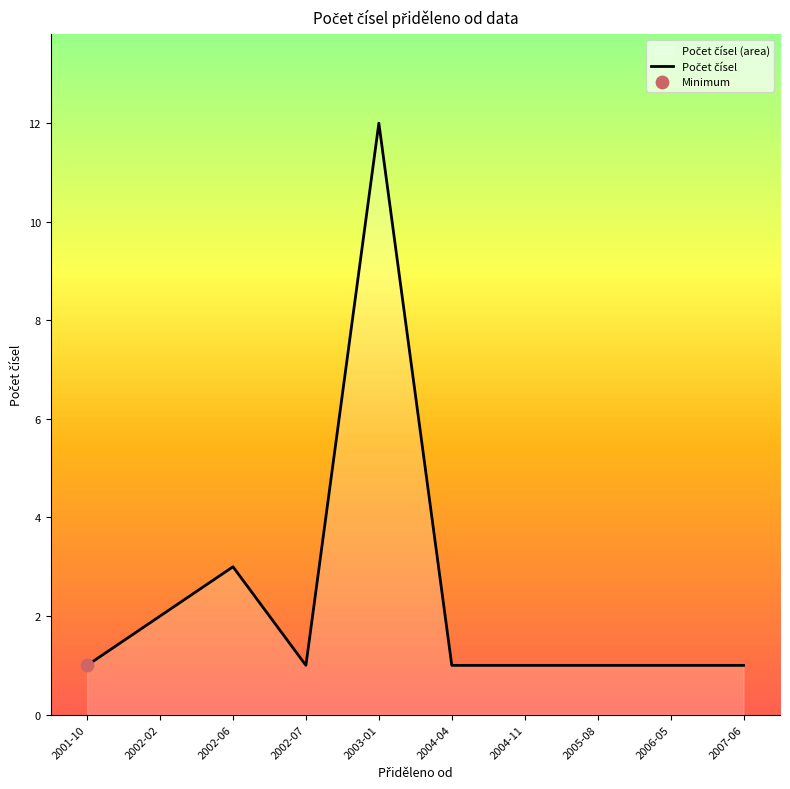

Which has a higher value, 2004-04 or 2006-05?

2004-04